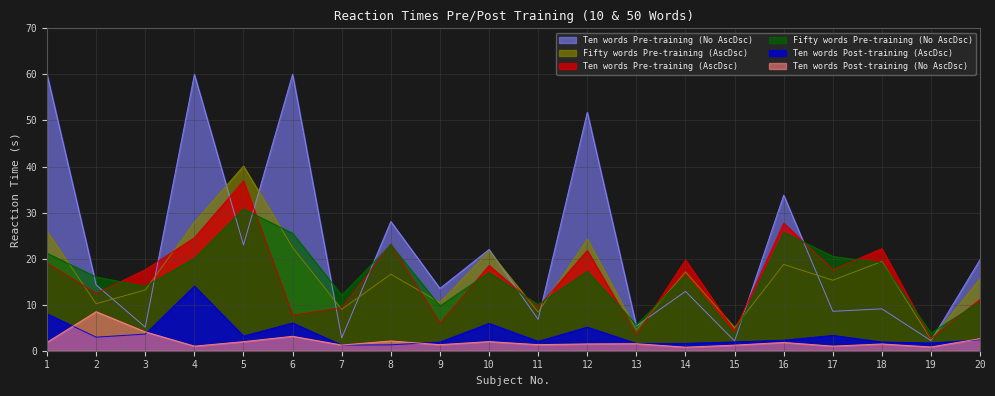

Where do Fifty words Pre-training (No AscDsc) and Fifty words Pre-training (AscDsc) first cross each other?

1 and 2